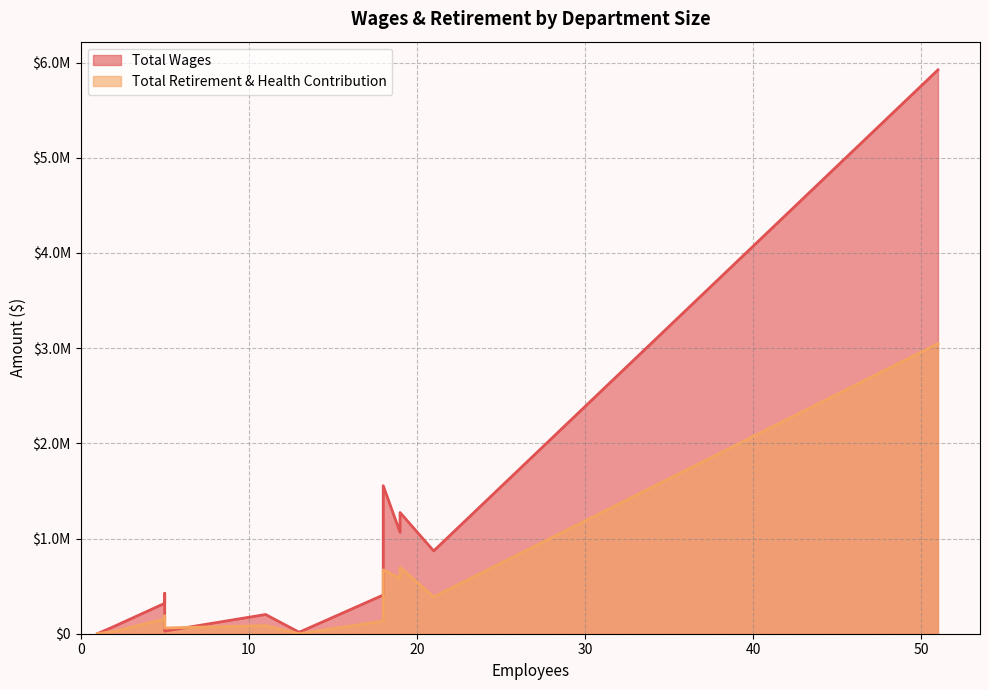

At which label is Total Retirement & Health Contribution closest to 1523735?

19